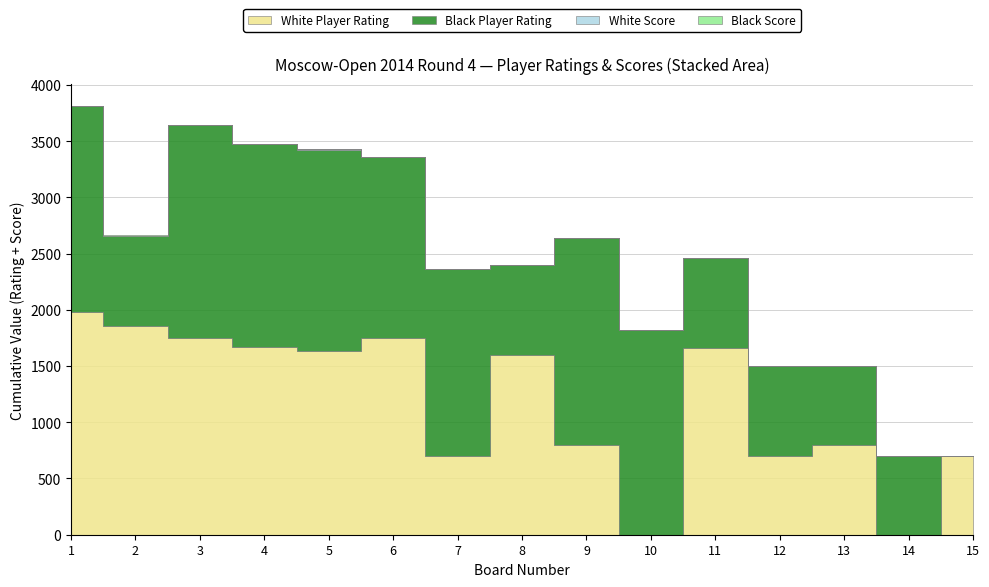

What is the sum of the Black Score values at 14 and 12?

1.0